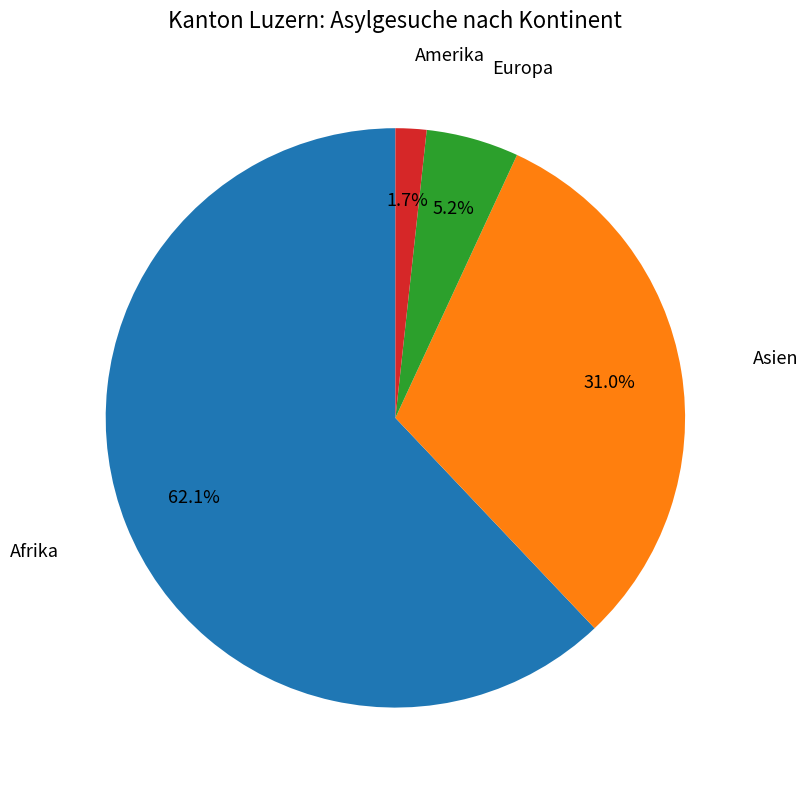

Does any single category account for the majority?

Yes